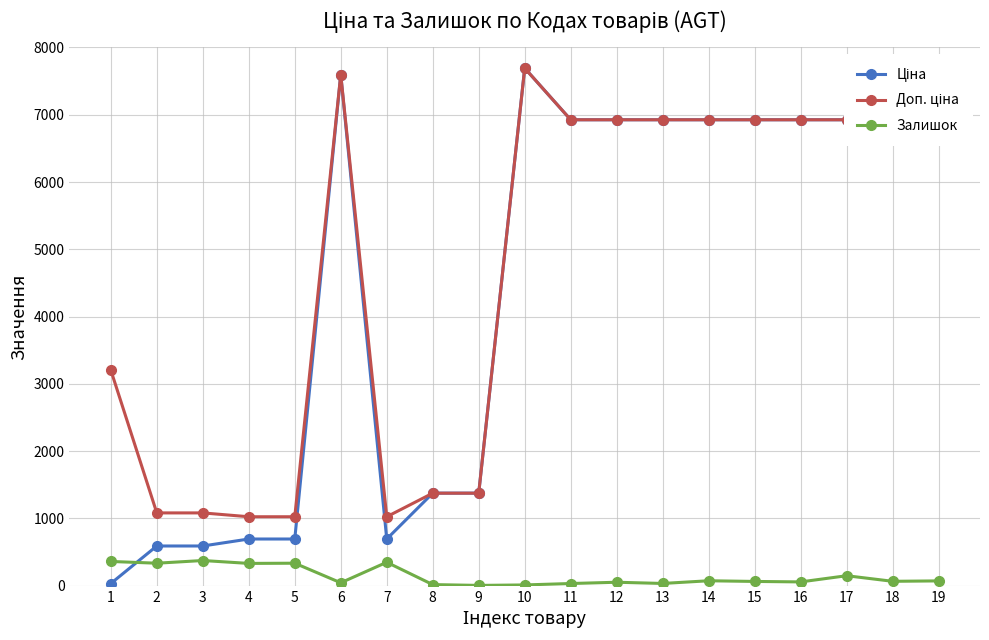

At how many categories does at least one series exceed 5055?

11